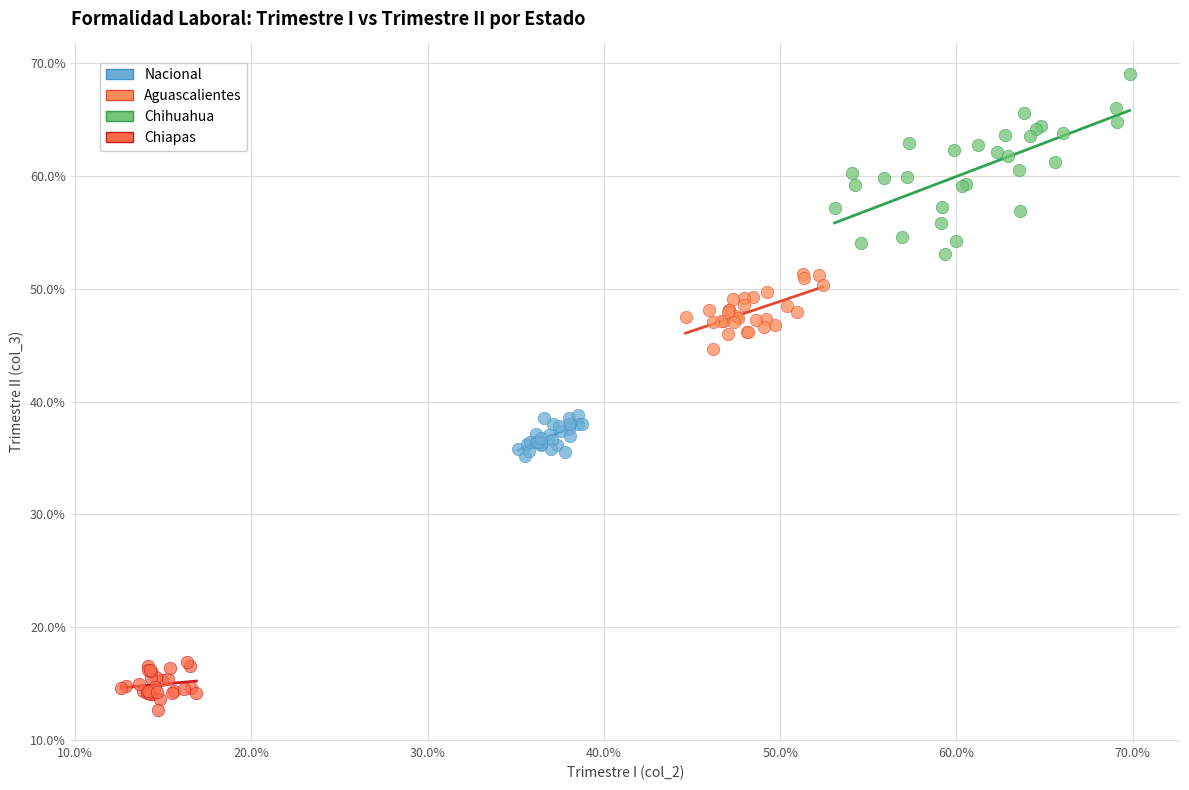

Which series contains the lowest Y value?

Chiapas